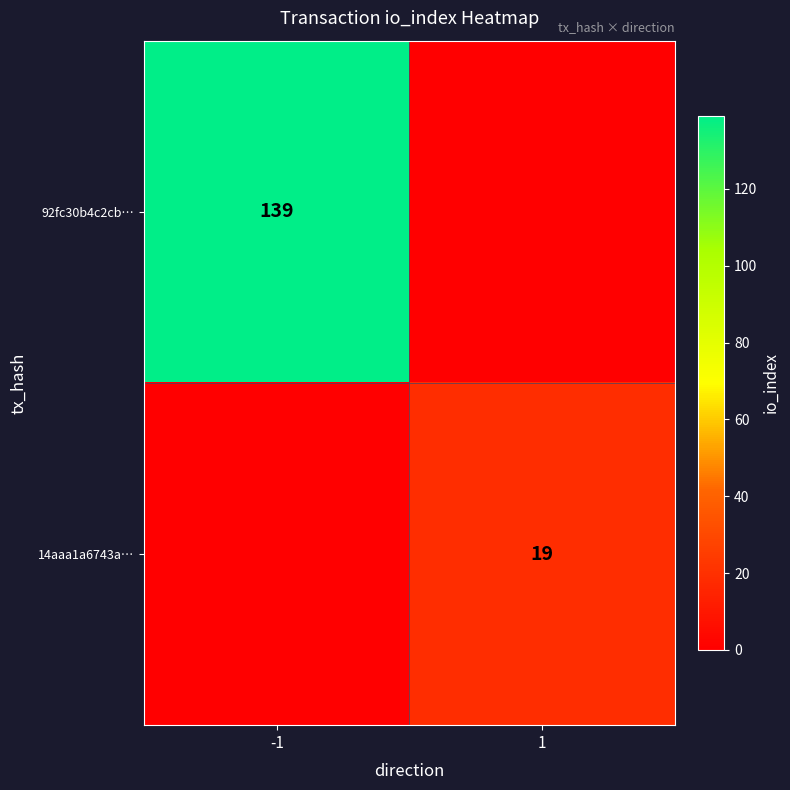

The 92fc30b4c2cb… series shows 215 at -1. True or false?

False